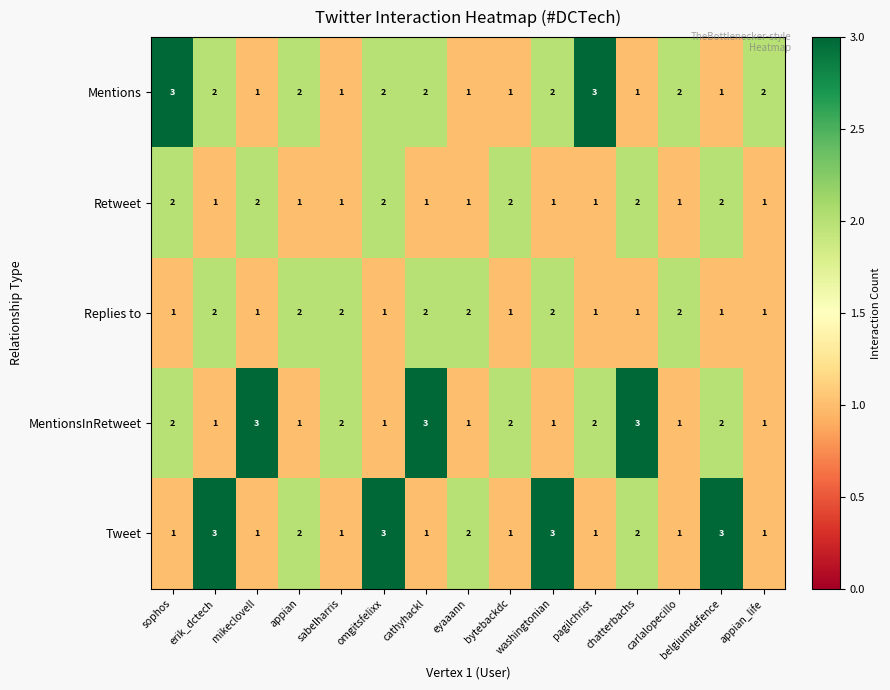

Count the Tweet values in the range 1 to 3.

15